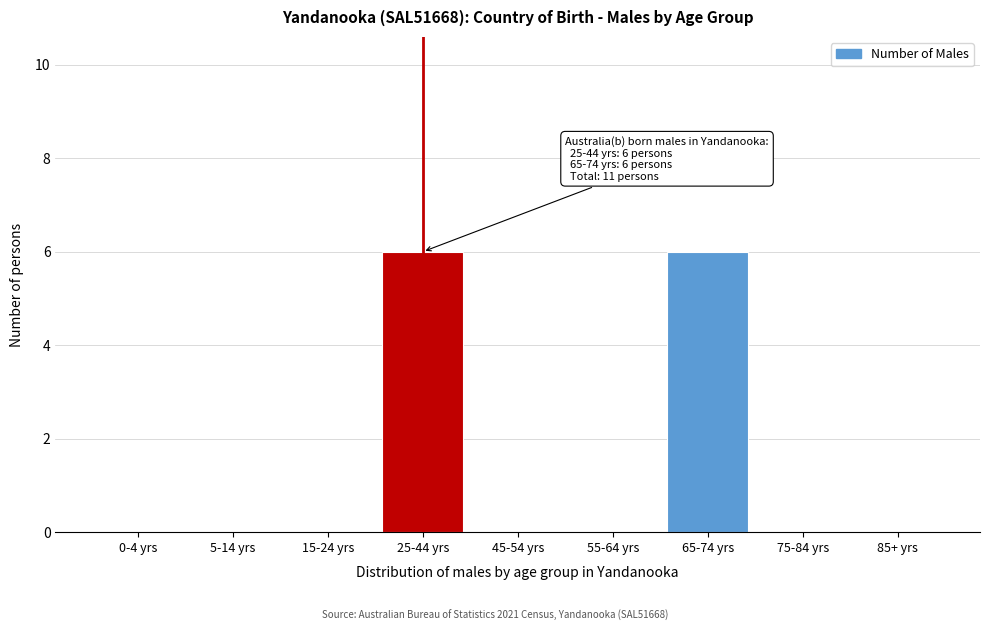

Reading left to right, transcribe all the data shown in this chart.

0-4 yrs=0	5-14 yrs=0	15-24 yrs=0	25-44 yrs=6	45-54 yrs=0	55-64 yrs=0	65-74 yrs=6	75-84 yrs=0	85+ yrs=0